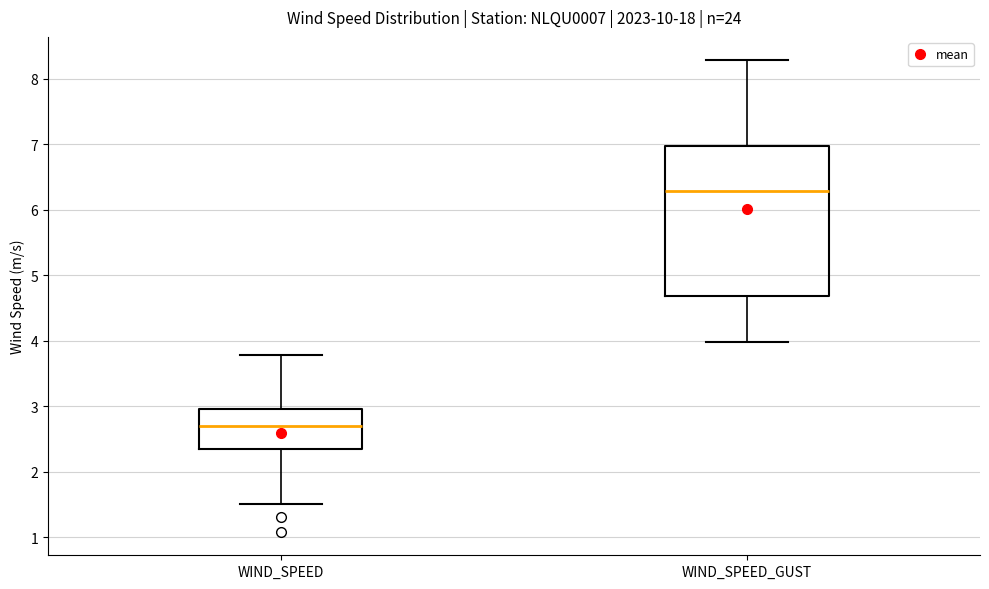

Where is the upper edge of the box for WIND_SPEED on the y-axis? The values are not printed on the chart, so give them approximately, as read against the axis.

3.0